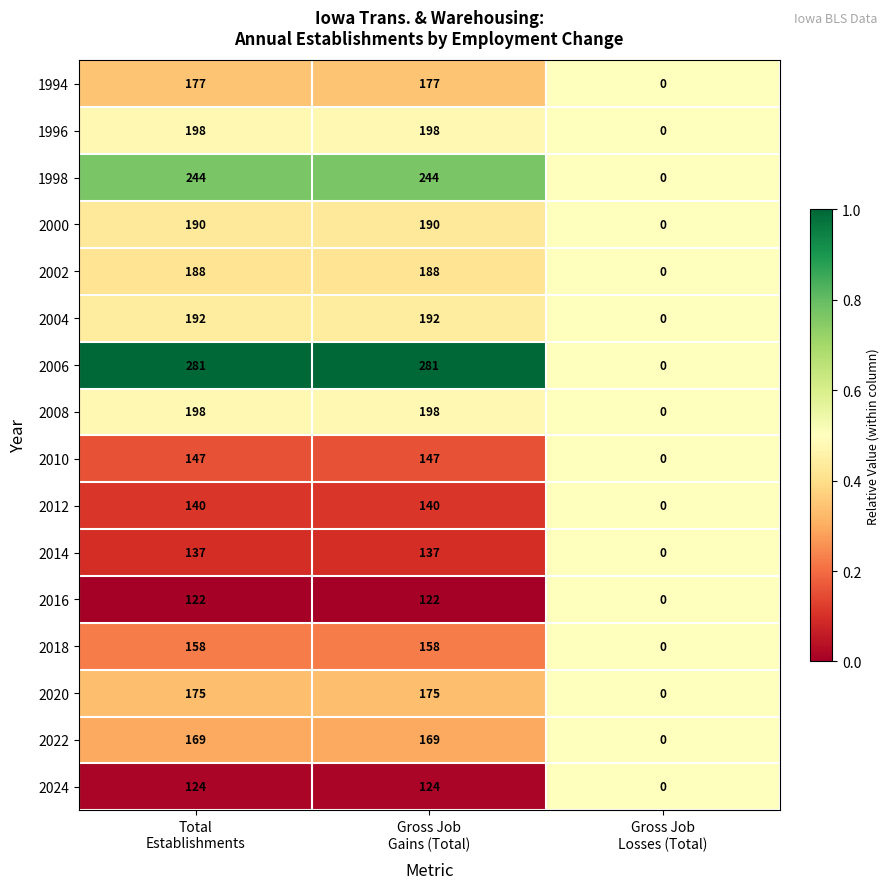

What is the difference between the second highest and minimum values in the 2006 series?

281